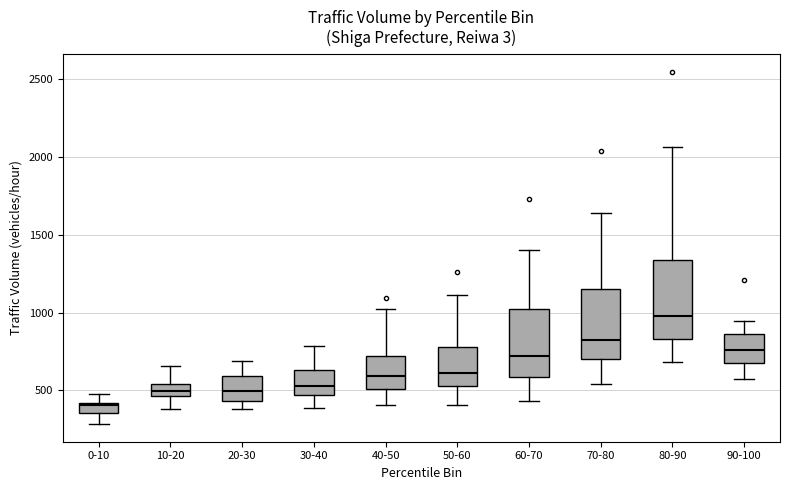

Where is the upper edge of the box for 60-70 on the y-axis? The values are not printed on the chart, so give them approximately, as read against the axis.

1000